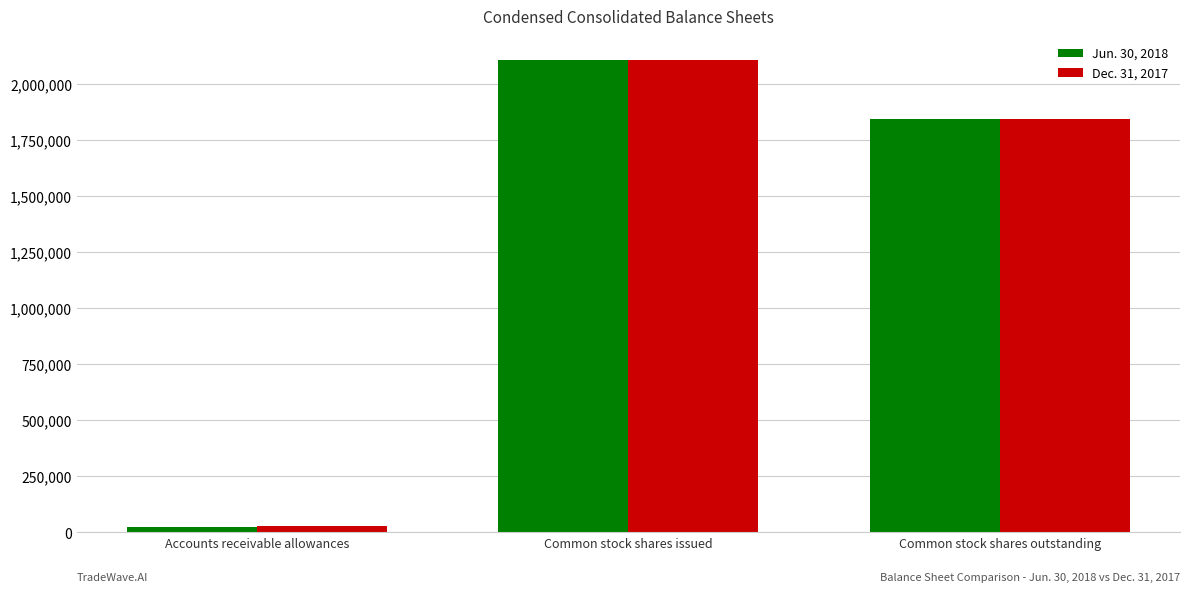

Which series changed the most between Accounts receivable allowances and Common stock shares issued?

Jun. 30, 2018